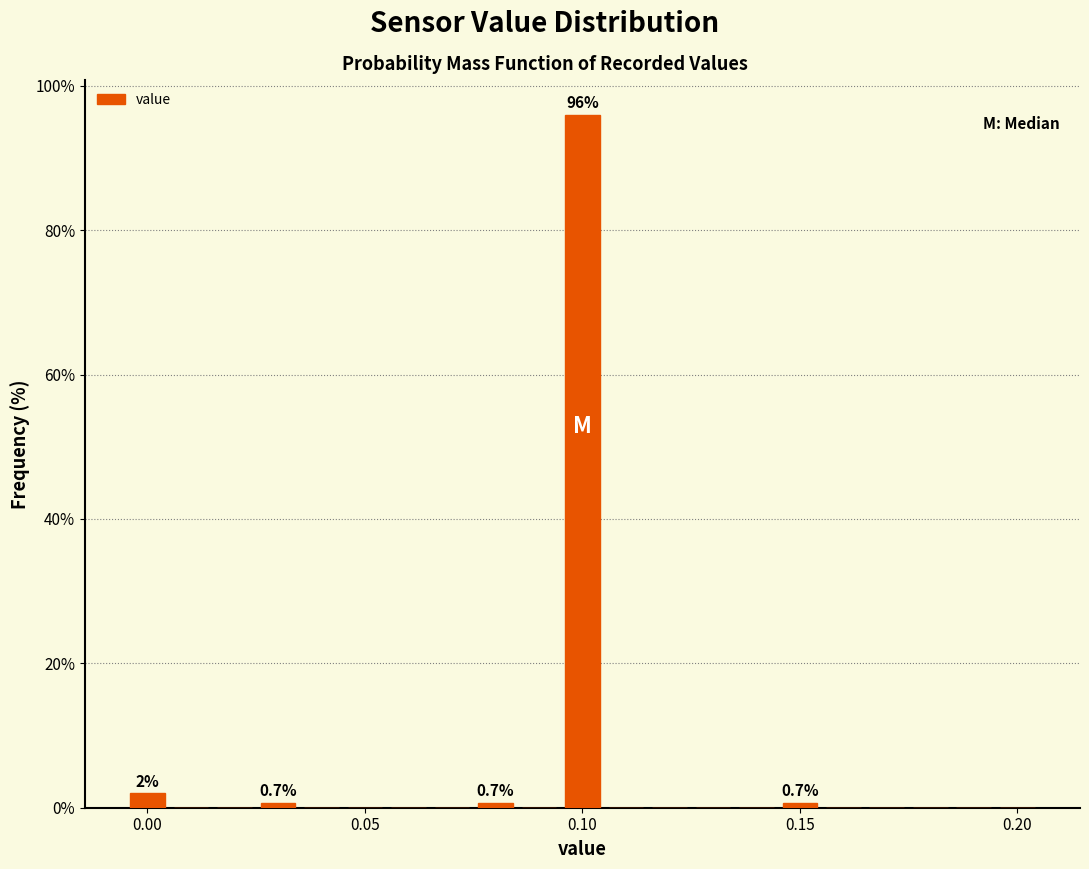

Around what value on the x-axis is the tallest bar? Give the approximate position of its centre, as read against the axis.

0.100